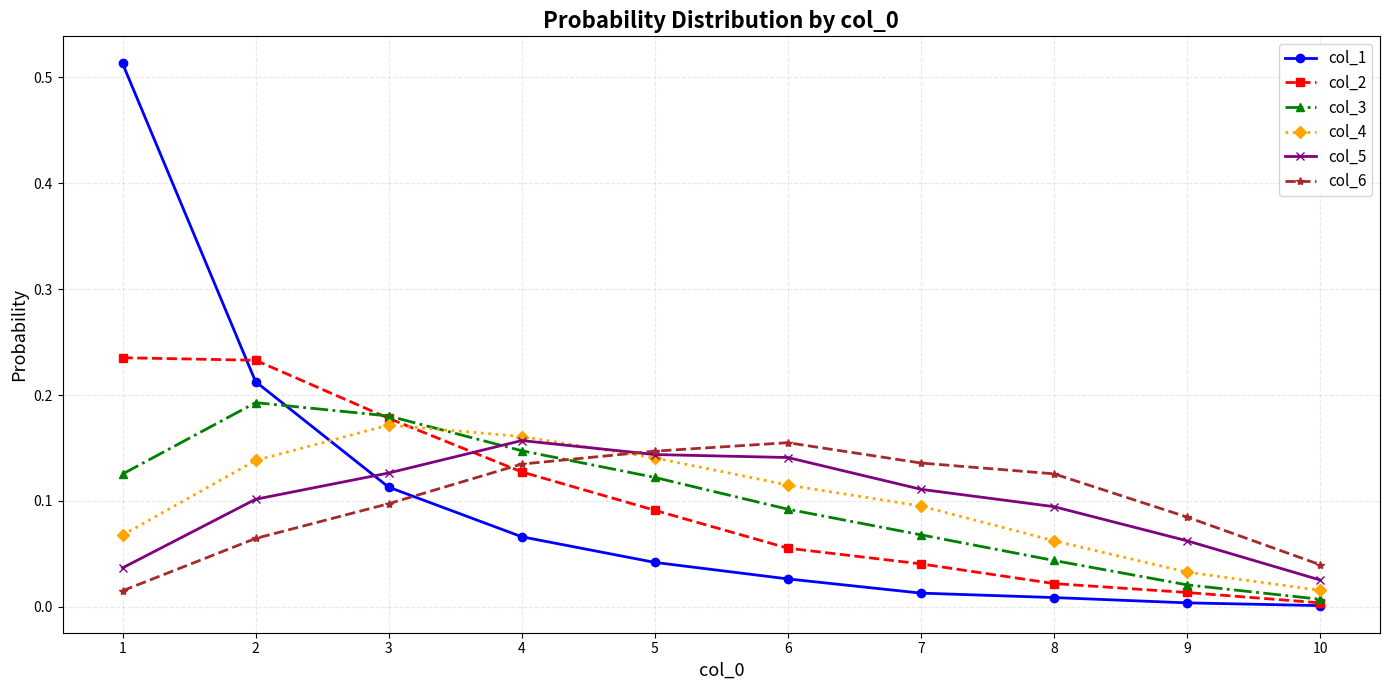

How many lines are shown in the chart?

6